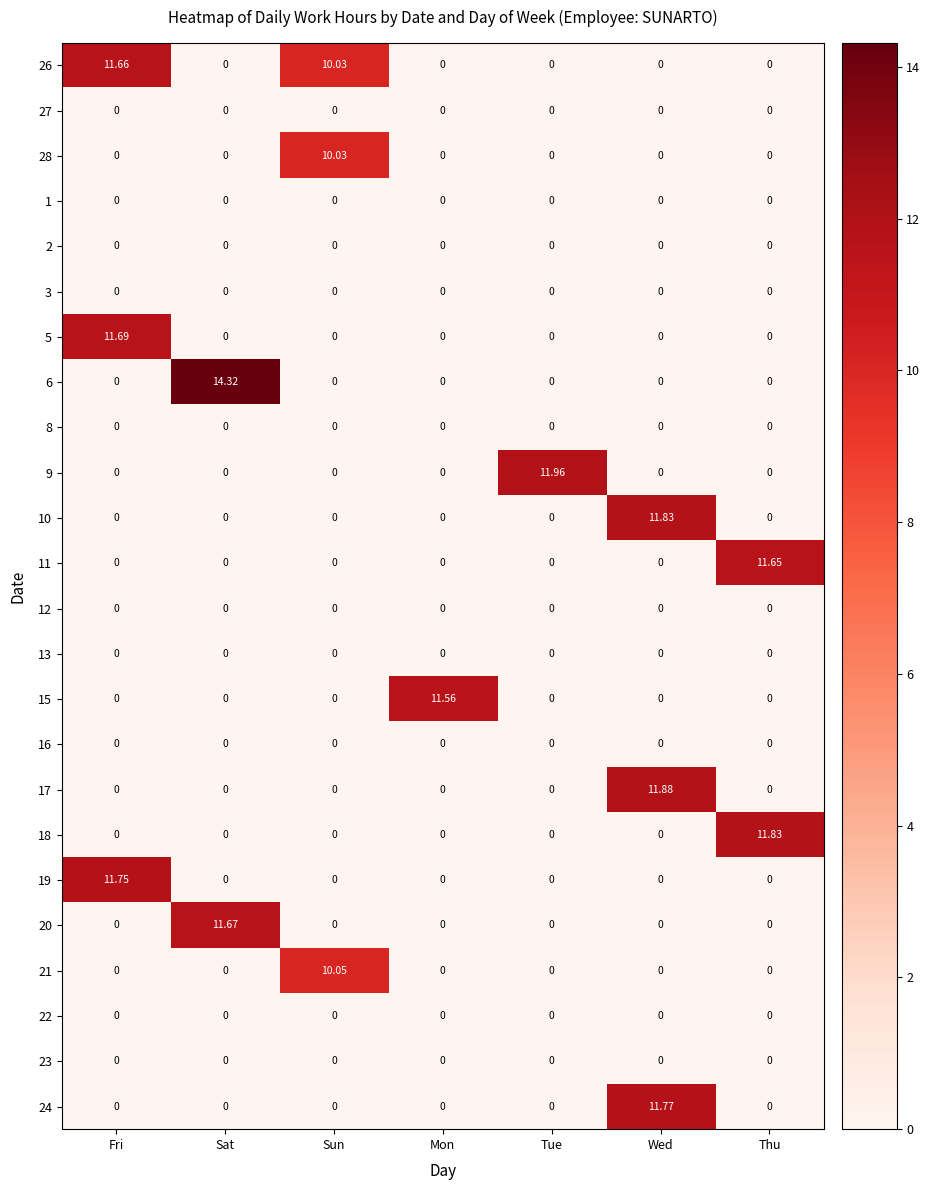

At which category does the chart reach its peak across all series?

Sat